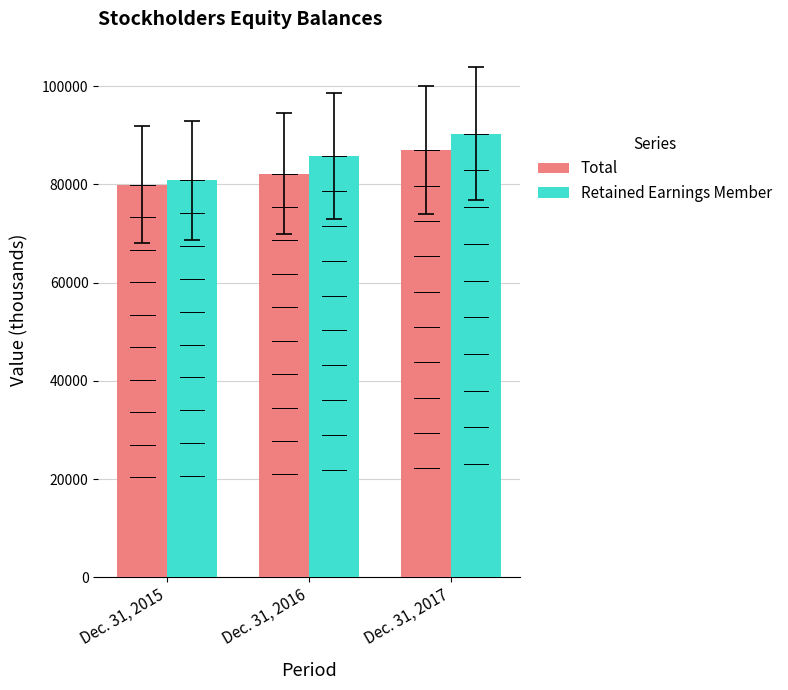

What are all the series names shown in the legend?

Total, Retained Earnings Member